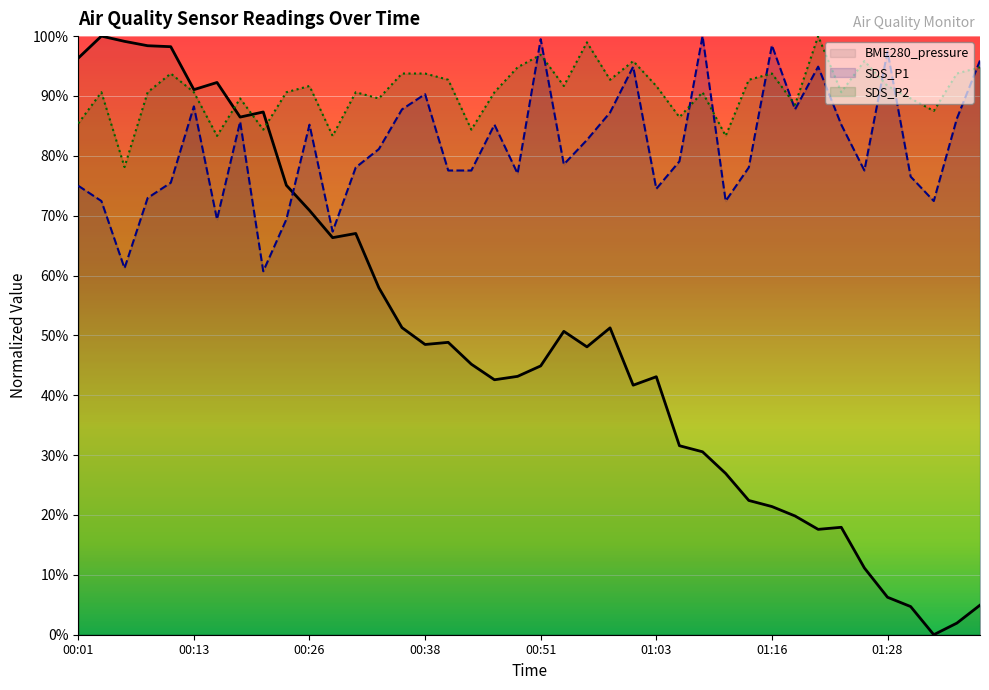

Reading right to left, list all the values displayed in this chart.

BME280_pressure: 4.9	1.9	0.0	4.7	6.3	11.1	17.9	17.6	19.8	21.4	22.4	26.9	30.6	31.6	43.1	41.7	51.3	48.1	50.7	44.9	43.2	42.6	45.2	48.8	48.5	51.3	58.0	67.0	66.3	70.9	75.1	87.3	86.5	92.3	91.1	98.2	98.4	99.1	100.0	96.3
SDS_P1: 95.9	86.2	72.4	76.5	97.4	77.6	85.2	94.9	87.8	98.5	78.1	72.4	100.0	79.1	74.5	94.9	87.2	82.7	78.6	99.5	77.0	85.2	77.6	77.6	90.3	87.8	81.1	78.1	67.3	85.2	69.4	60.7	85.7	69.4	88.3	75.5	73.0	61.2	72.4	75.0
SDS_P2: 94.8	93.8	87.5	89.6	91.7	95.8	90.6	100.0	88.5	93.8	92.7	83.3	90.6	86.5	91.7	95.8	92.7	99.0	91.7	96.9	94.8	90.6	84.4	92.7	93.8	93.8	89.6	90.6	83.3	91.7	90.6	84.4	89.6	83.3	90.6	93.8	90.6	78.1	90.6	85.4